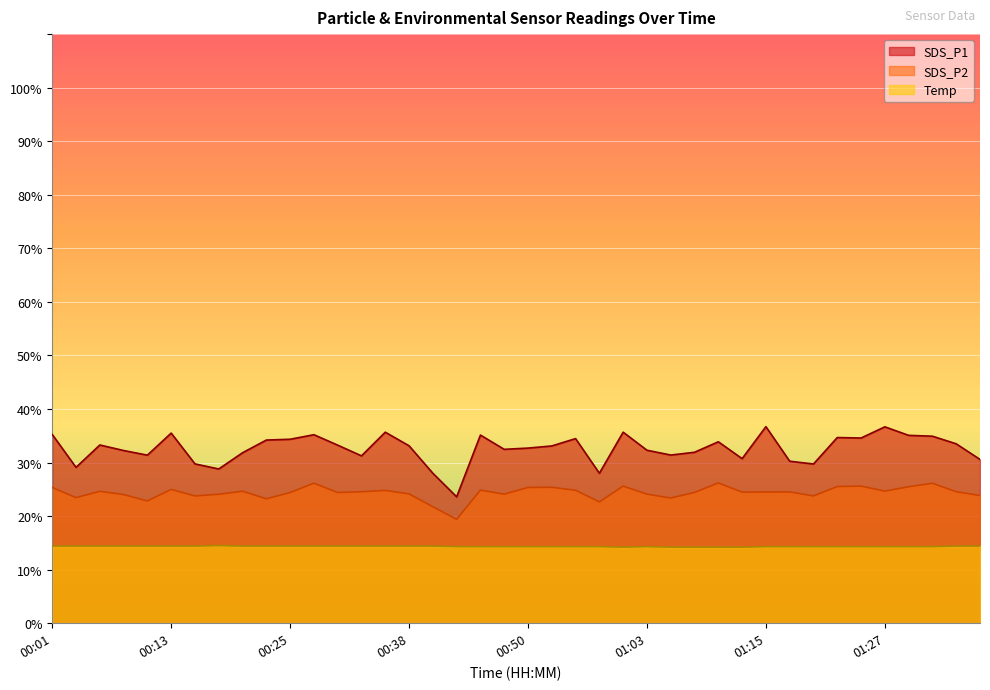

What is the highest value of the Temp series?

14.5